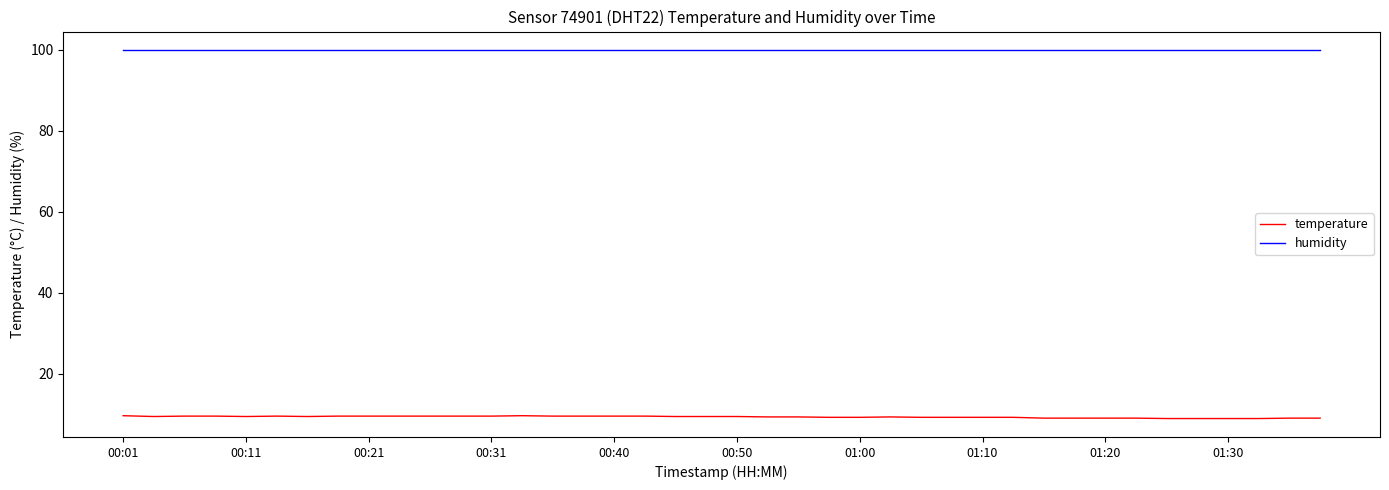

Rank the series by their average value, from highest to lowest.

humidity, temperature